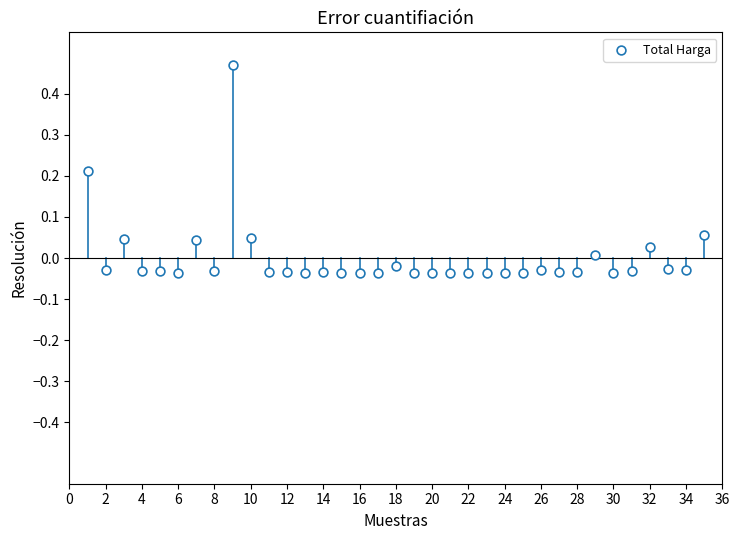

What is the range of X values (max minus min)?

34.0